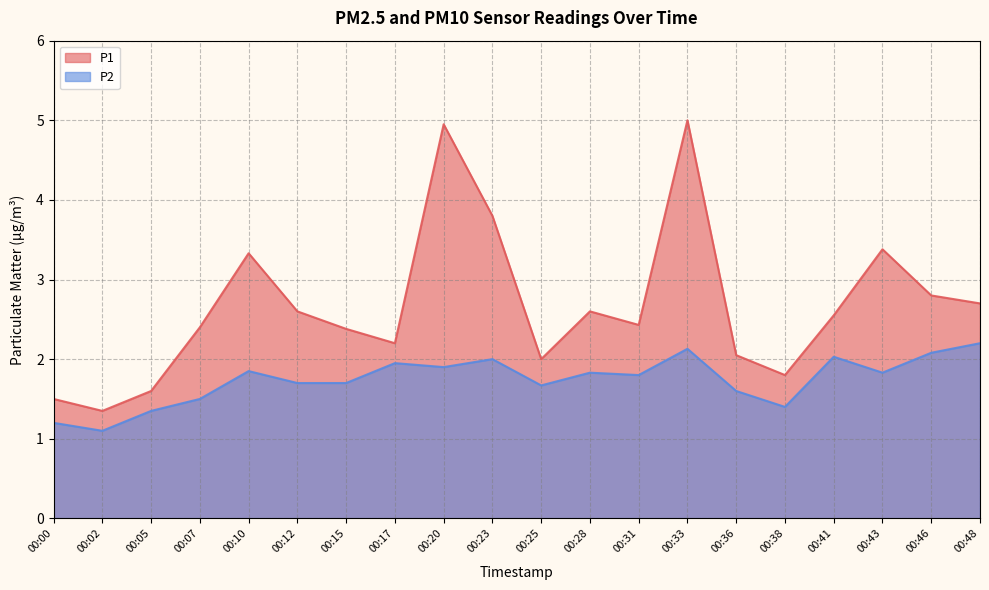

Does the chart display data point markers on the line(s)?

No